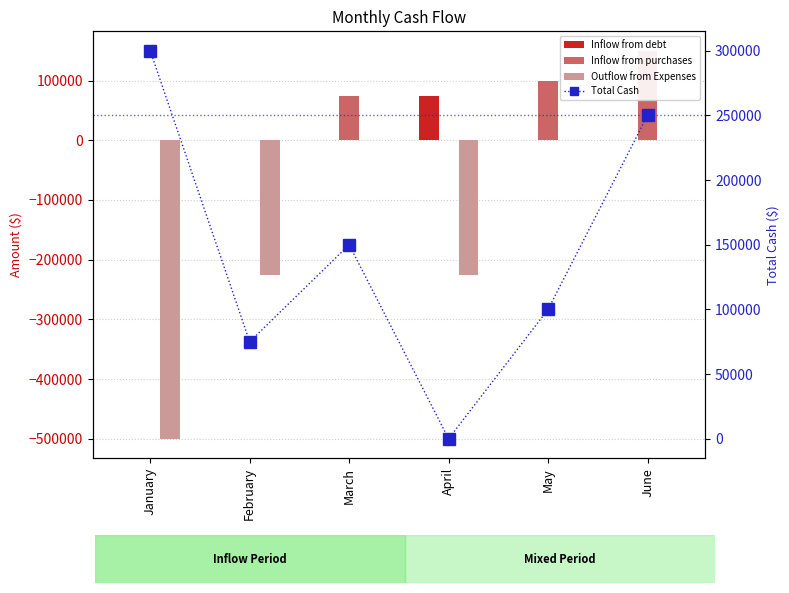

What is the lowest value of the Outflow from Expenses series?

-500000